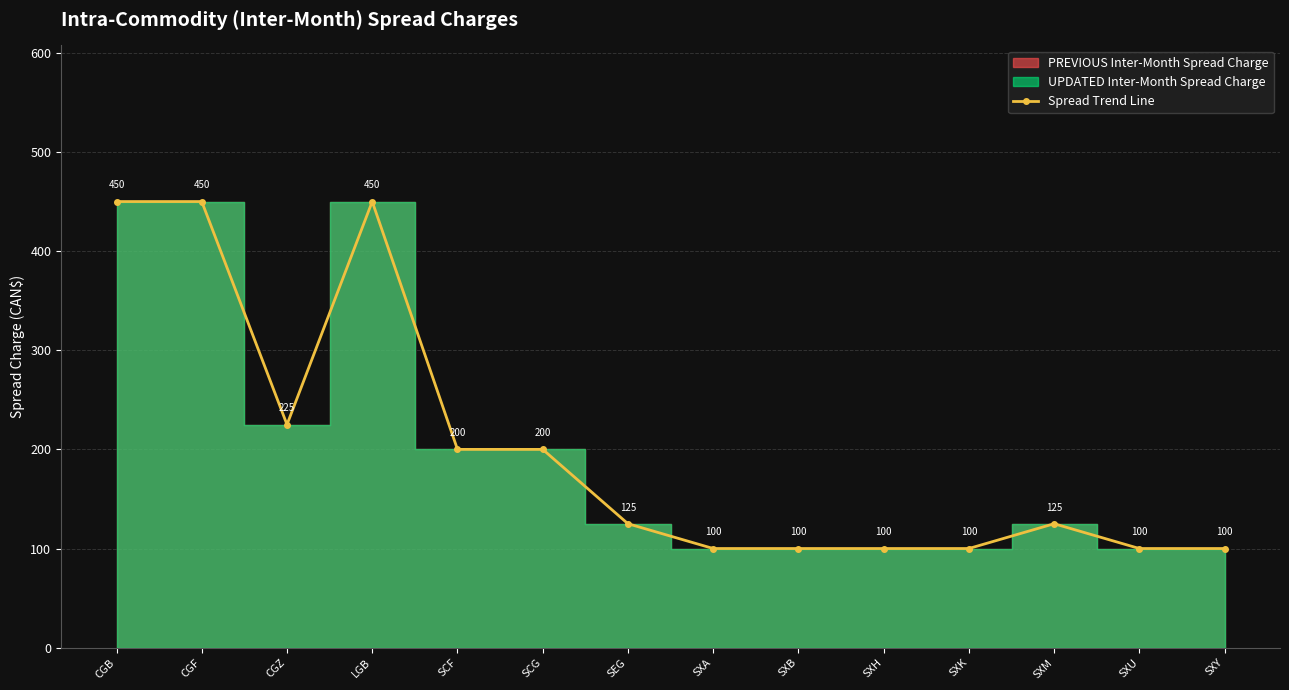

What is the sum of all values?

2825